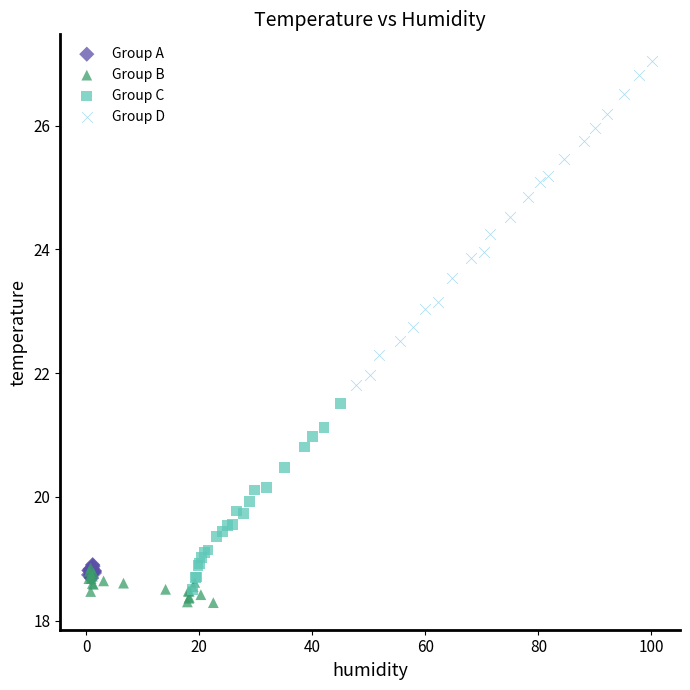

Which series reaches the maximum Y coordinate?

Group D